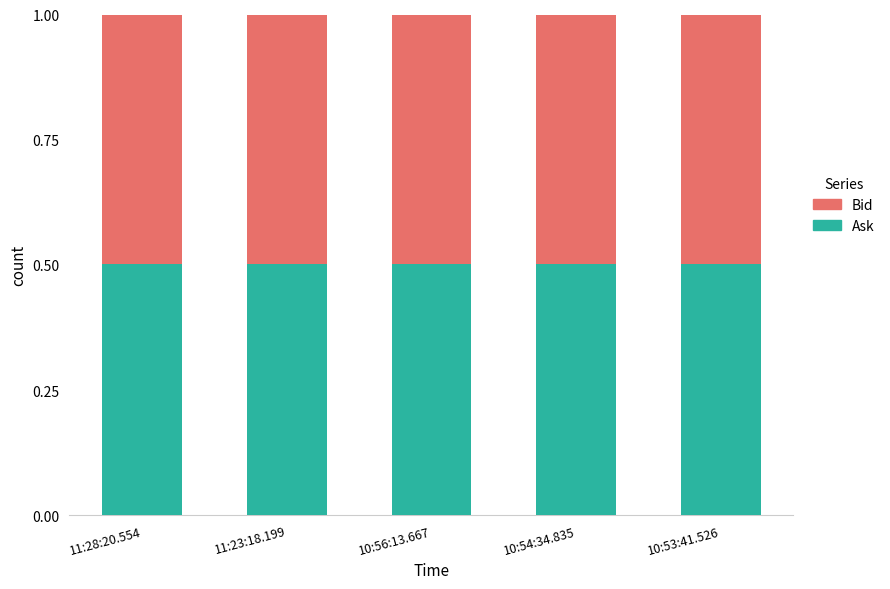

What is the total value across all series at 11:28:20.554?

1.0